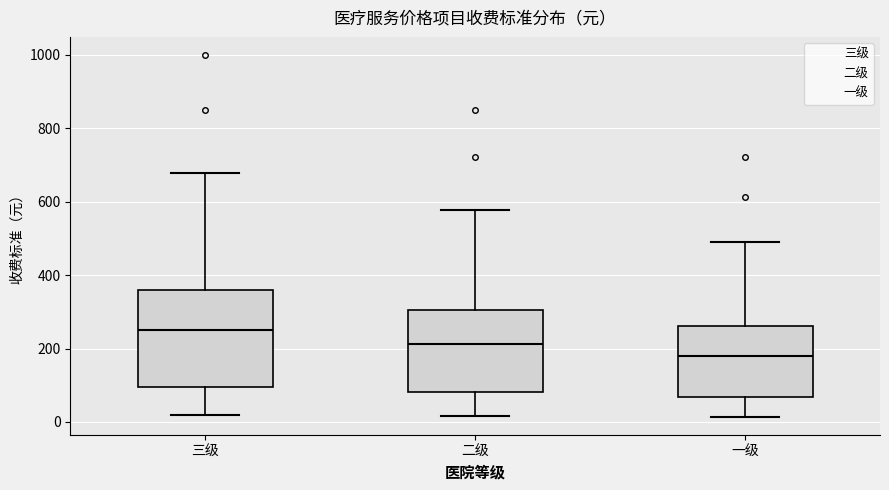

Which box's median line is the lowest?

一级